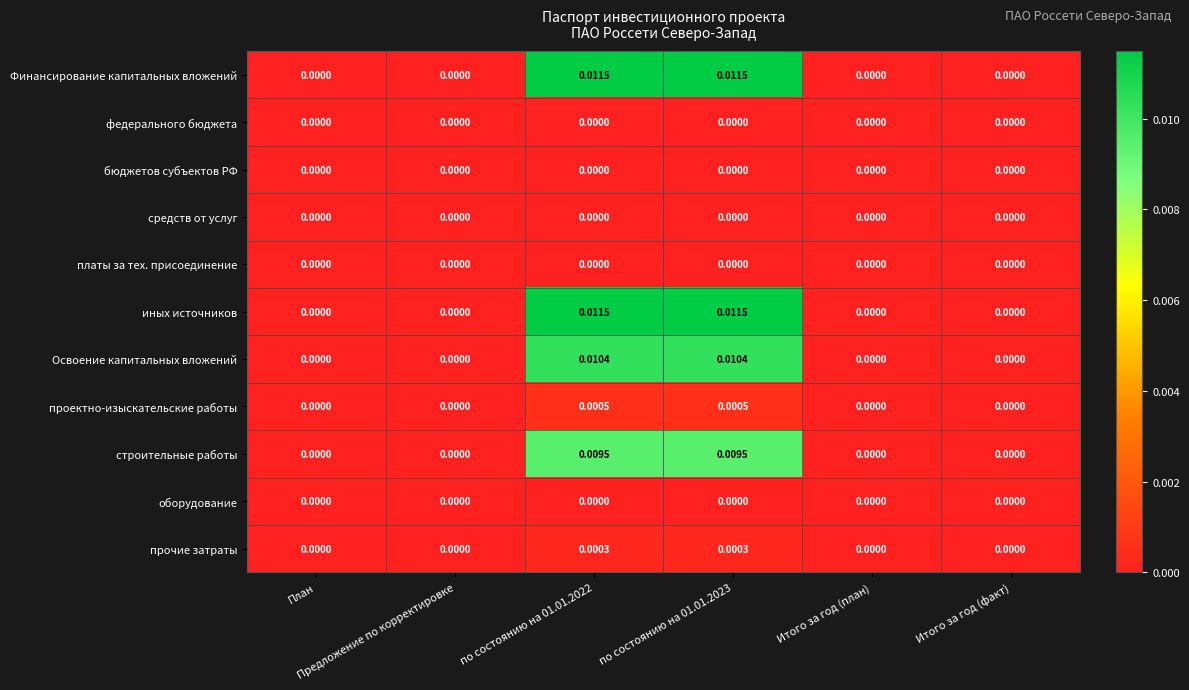

How many values in the Освоение капитальных вложений series exceed 0?

2